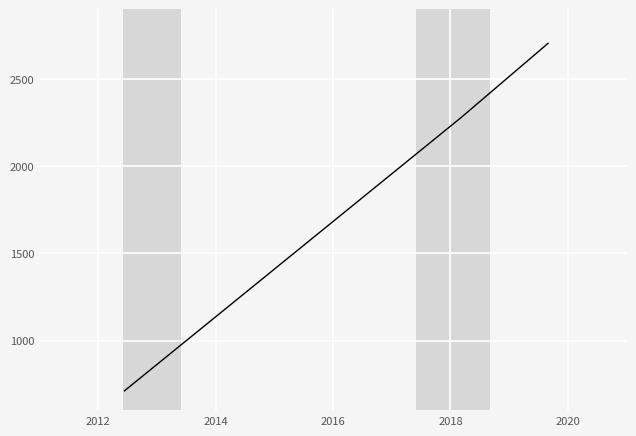

Is this an area chart (filled region under the line)?

No